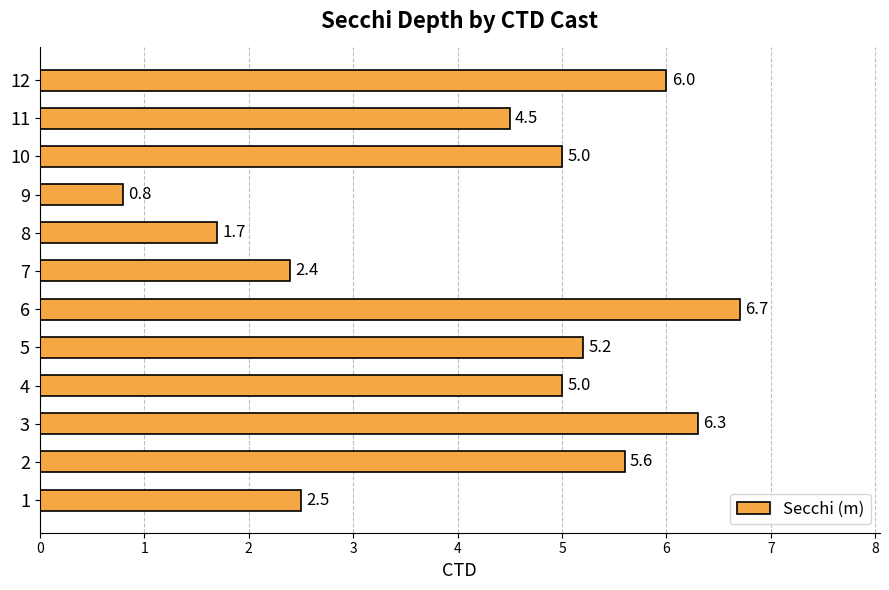

What is the sum of all values?

51.7